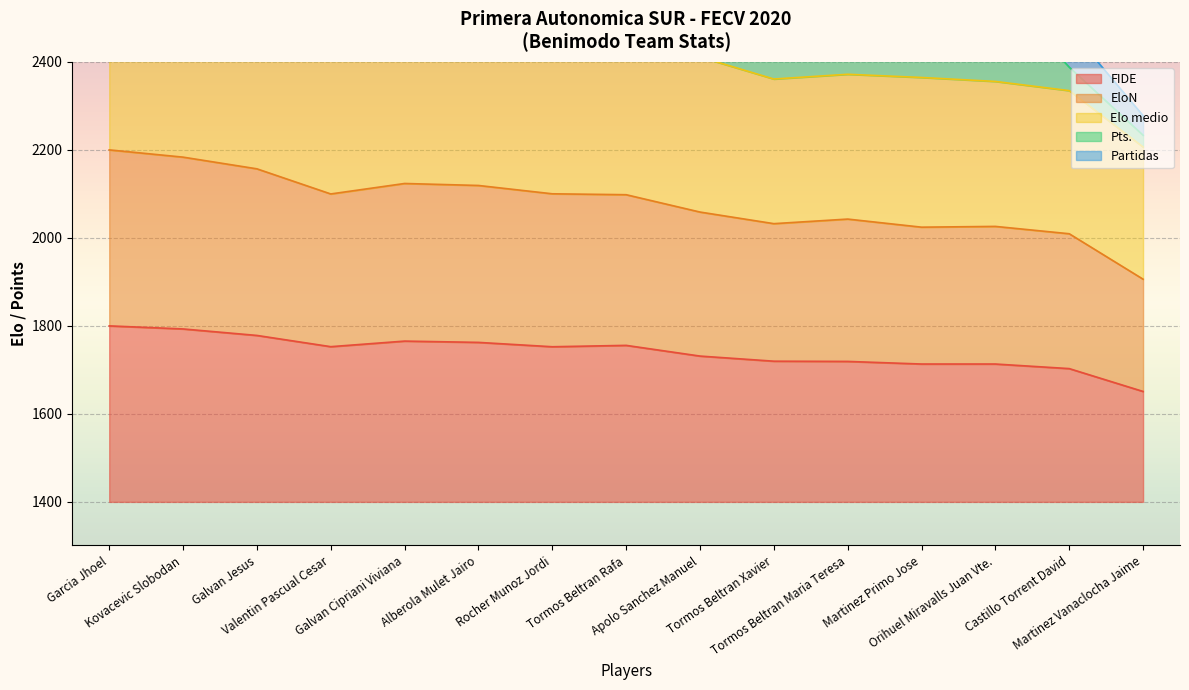

Where is the first local maximum for FIDE?

Galvan Cipriani Viviana